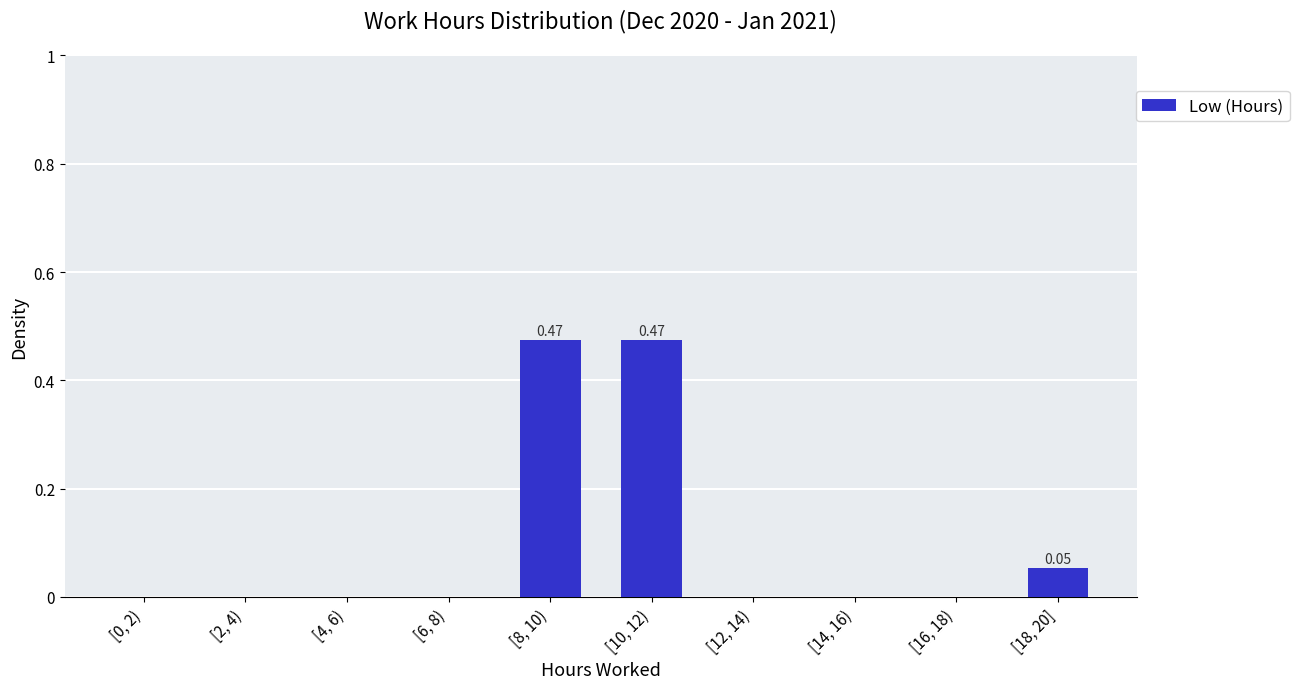

Which has a higher value, [18, 20] or [14, 16)?

[18, 20]